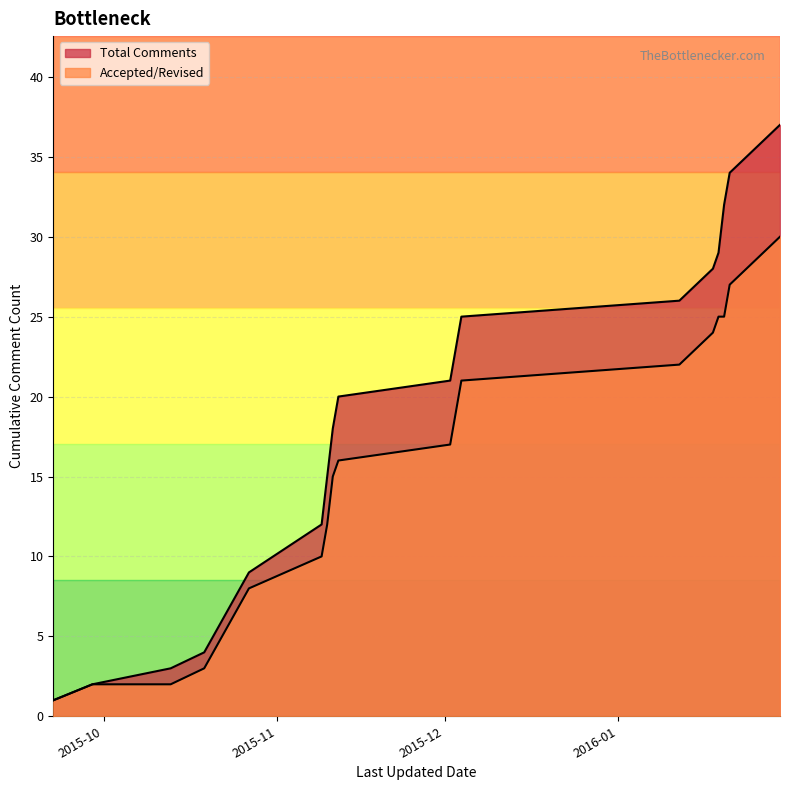

The value of Resolved Count at 2015-12-03 is 12. True or false?

False